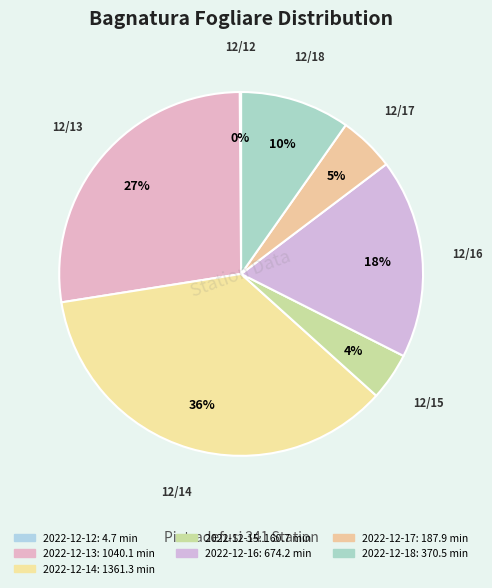

To the nearest percent, what is the average slice percentage?

14%